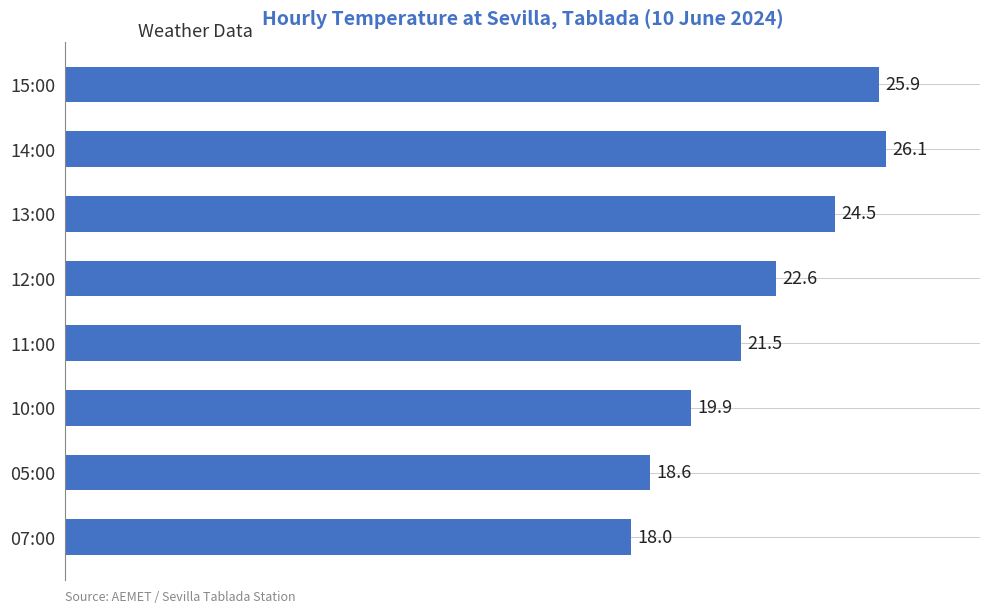

Rank the categories by value from highest to lowest.

14:00, 15:00, 13:00, 12:00, 11:00, 10:00, 05:00, 07:00